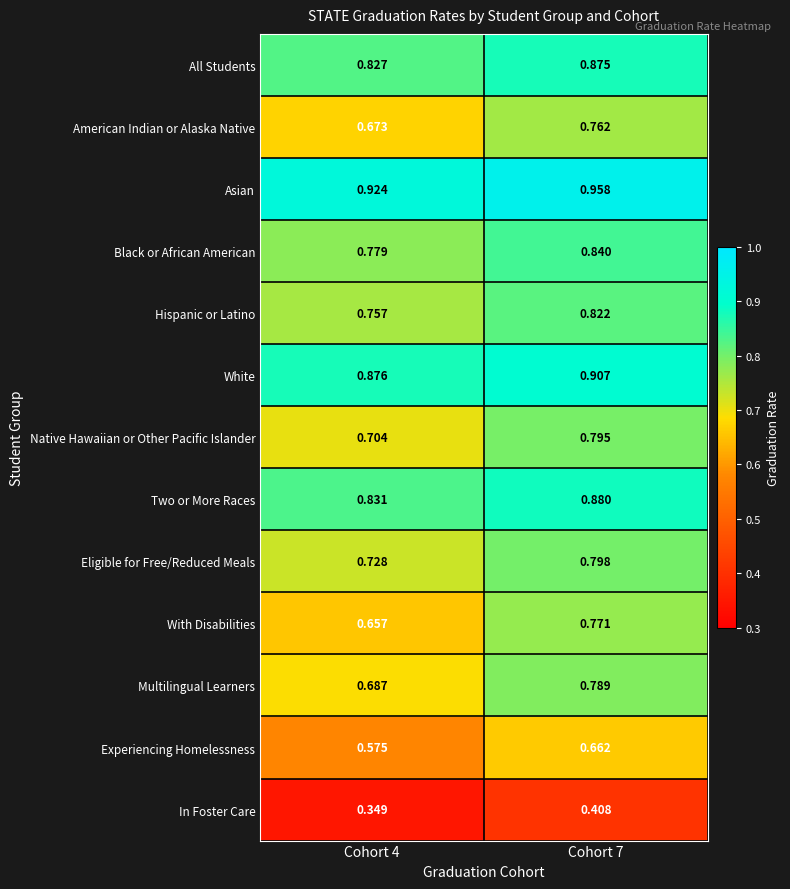

Which series has the largest range (max minus min)?

With Disabilities